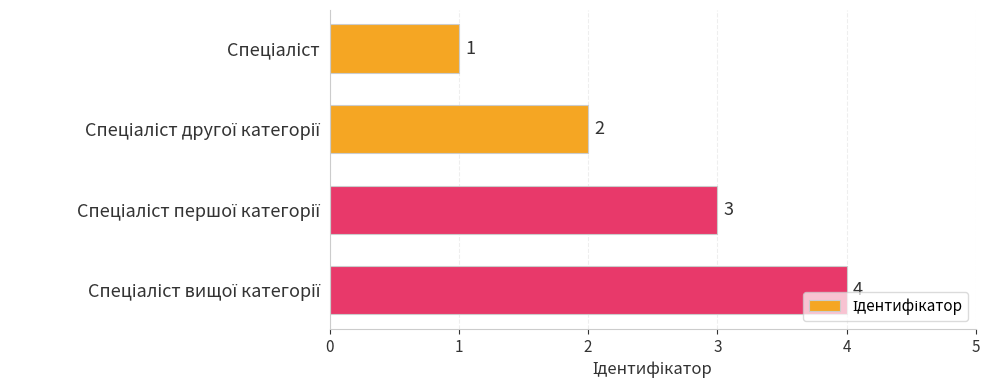

How many values are between 2 and 4?

3